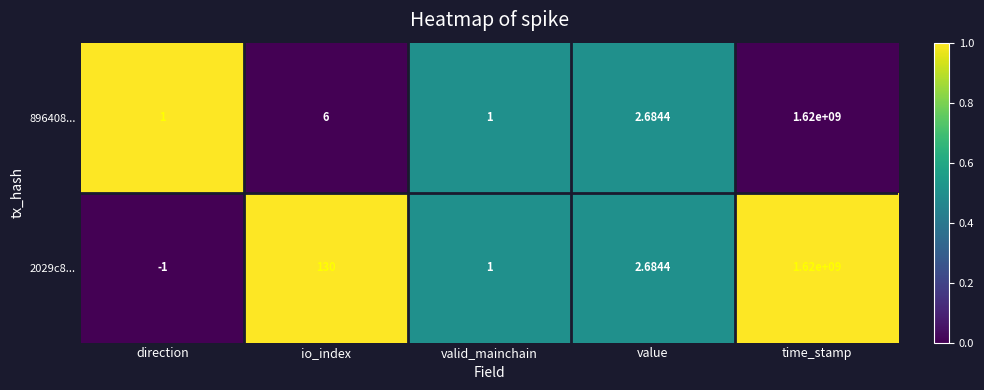

Which category has the highest value in the 2029c8... series?

time_stamp